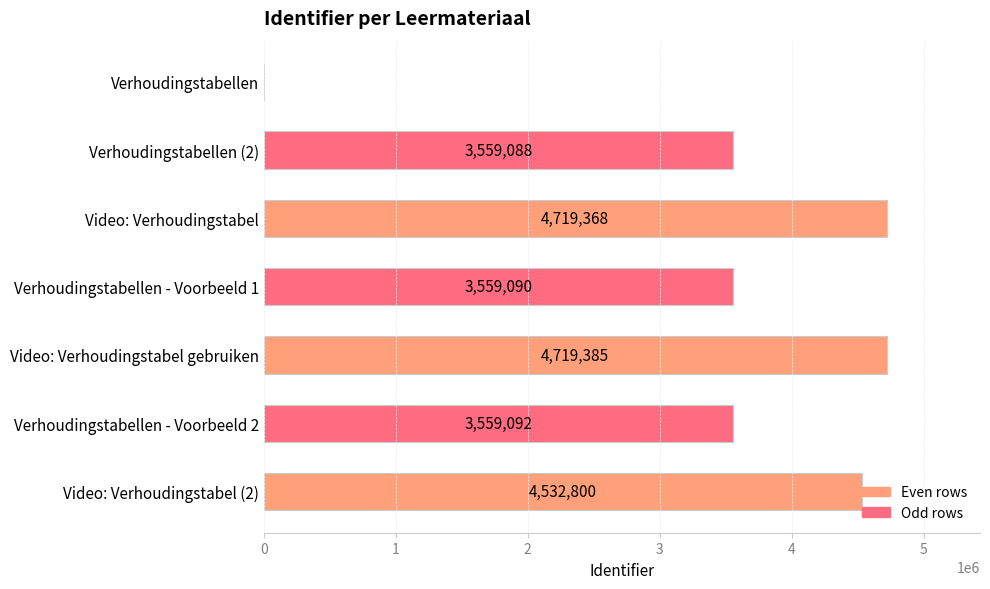

What is the approximate value at Verhoudingstabellen - Voorbeeld 2?

3559092